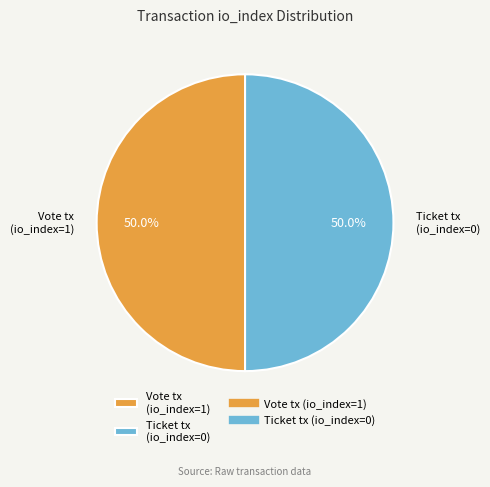

How many slices are in this pie chart?

2